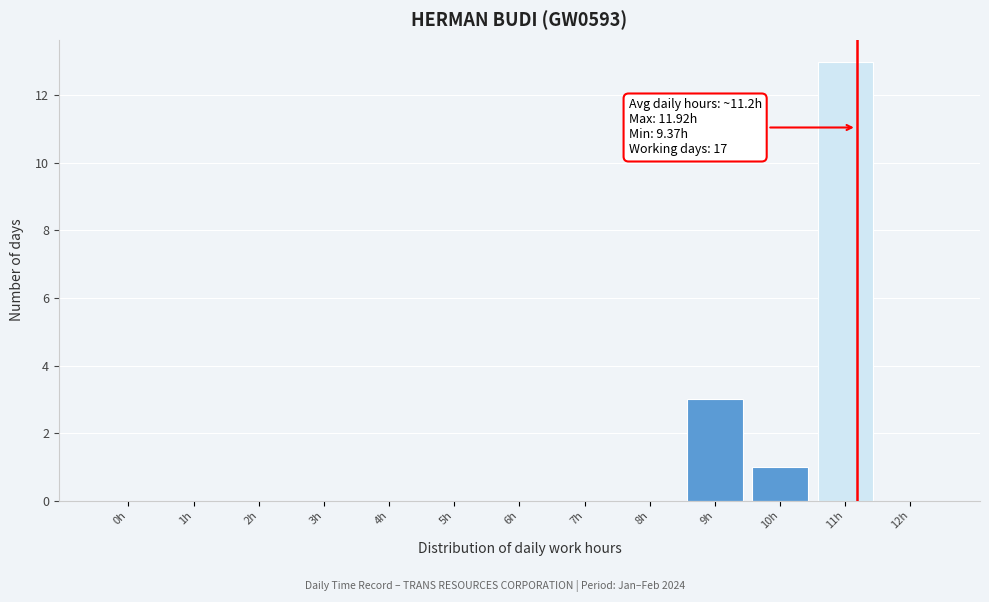

Reading left to right, transcribe all the data shown in this chart.

0h=0	1h=0	2h=0	3h=0	4h=0	5h=0	6h=0	7h=0	8h=0	9h=3	10h=1	11h=13	12h=0